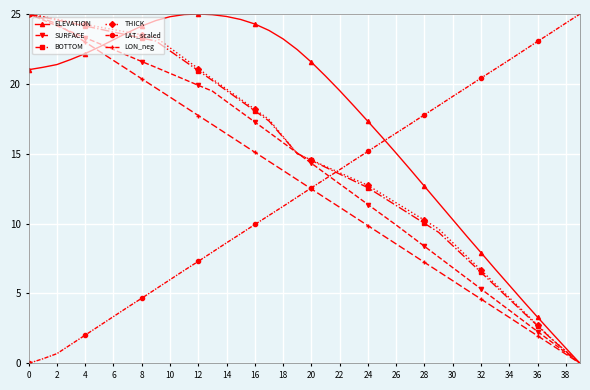

What is the difference between the second highest and second lowest values in the ELEVATION series?

23.9